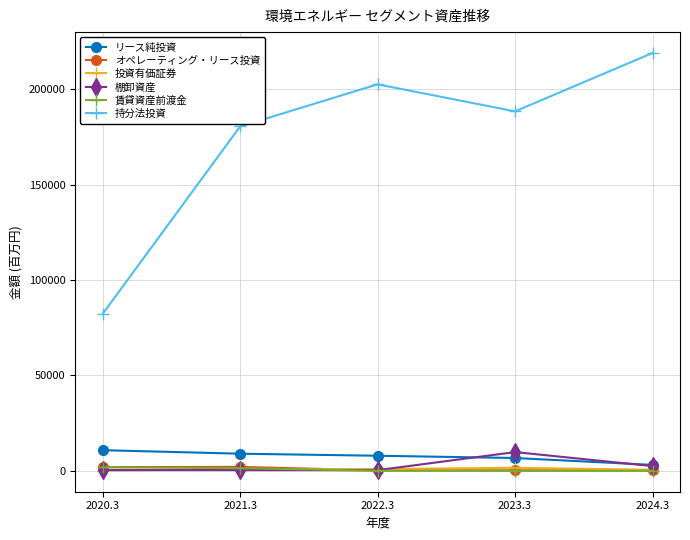

After their last crossing, which series has the higher values: 棚卸資産 or 賃貸資産前渡金?

棚卸資産